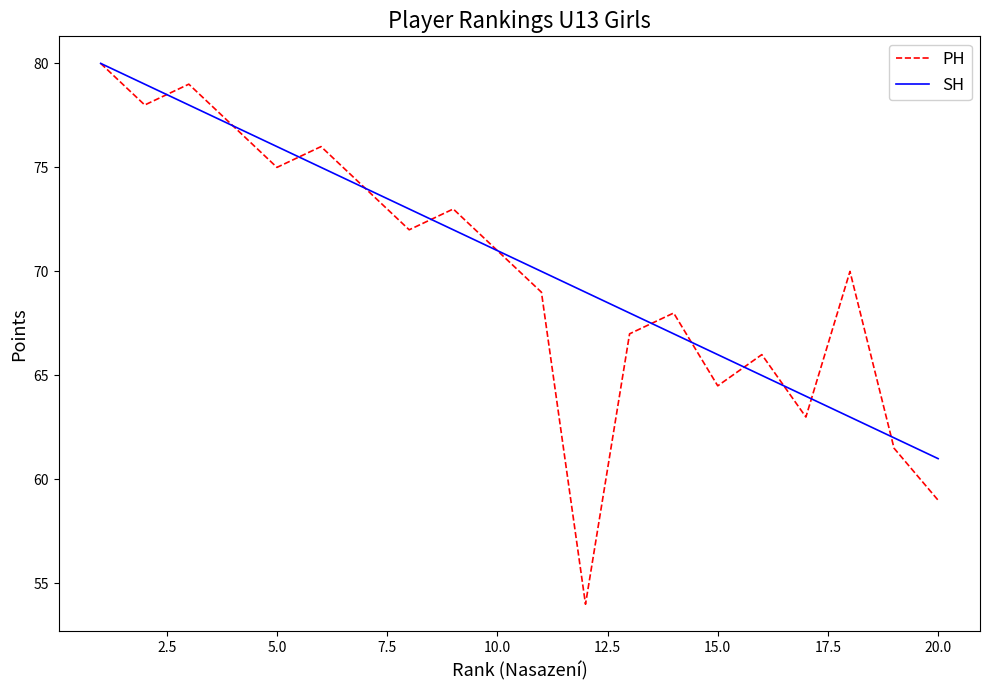

What is the greatest value displayed?

80.0